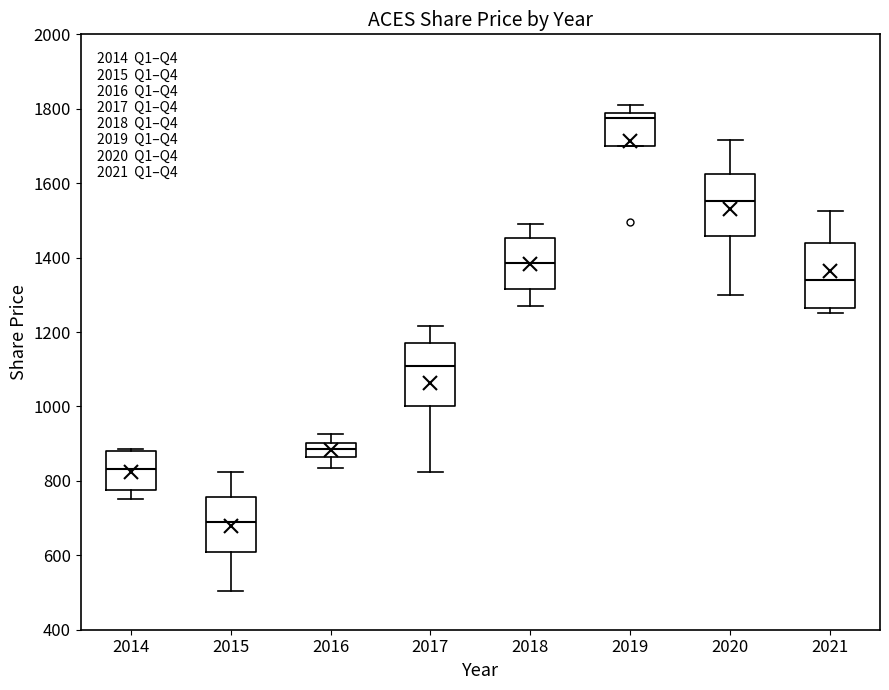

Which box's median line is the lowest?

2015